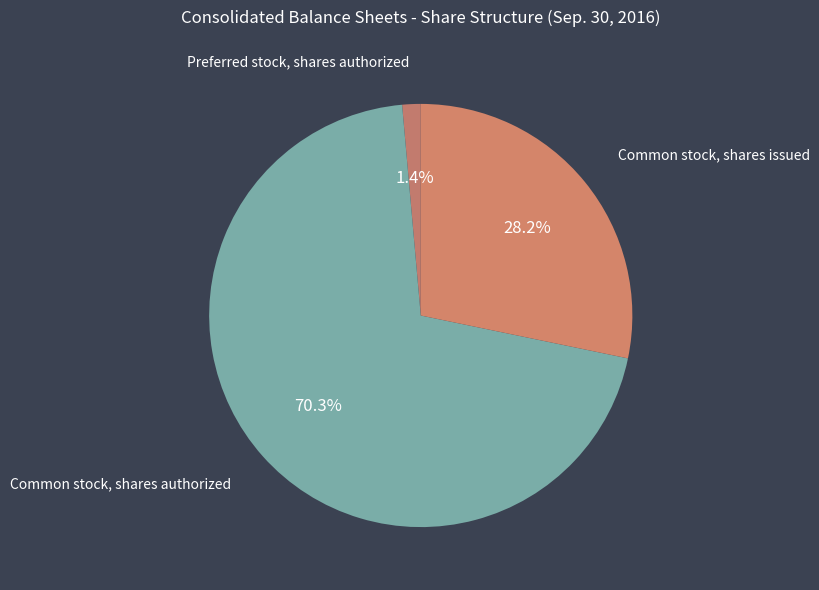

Approximately how many times larger is the value at Common stock, shares authorized compared to Common stock, shares issued?

2.5